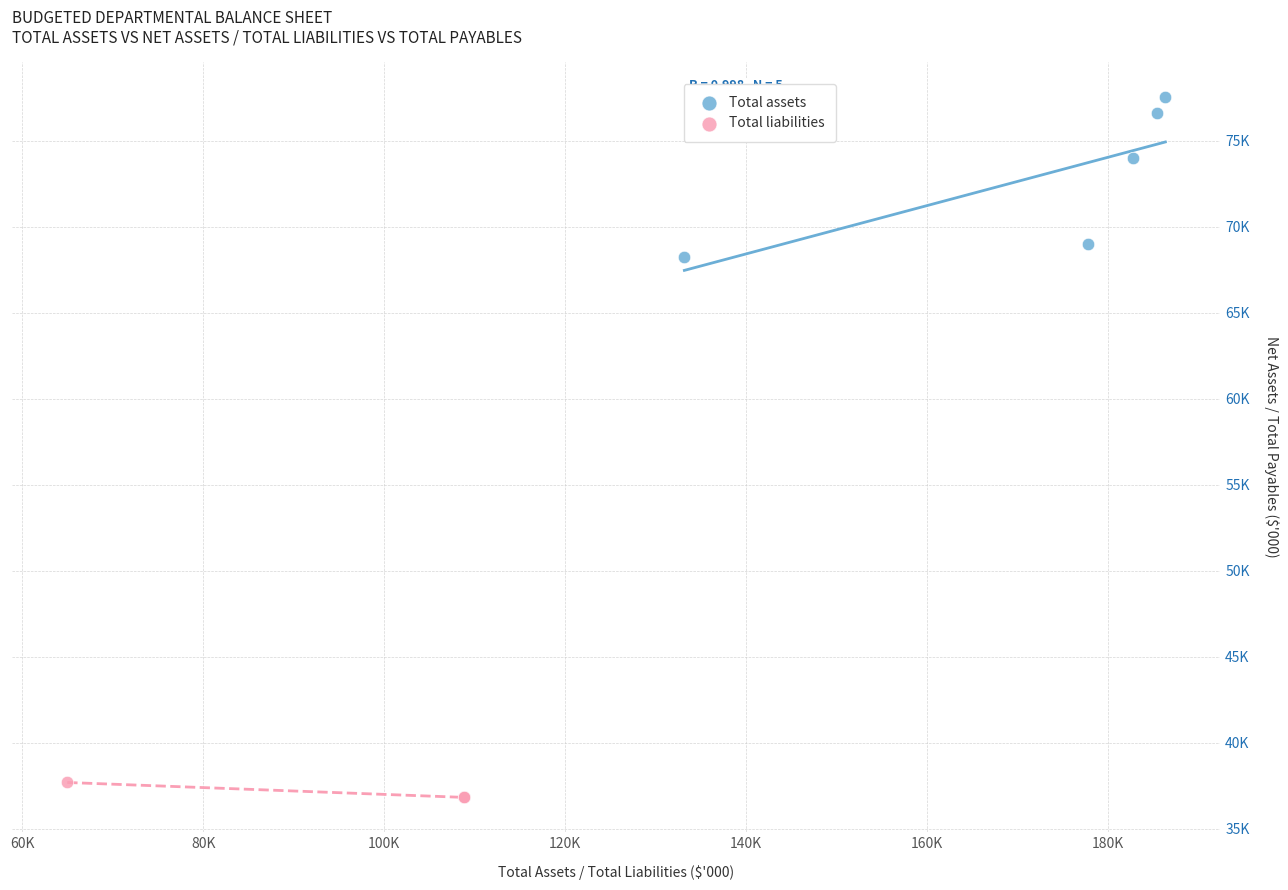

What are all the series names shown in the legend?

Total assets, Total liabilities